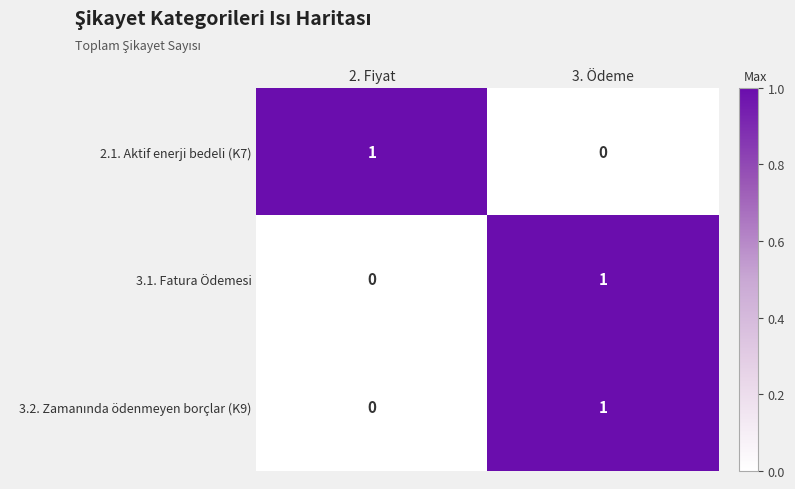

The value of 2.1. Aktif enerji bedeli (K7) at 2. Fiyat is 1. True or false?

True